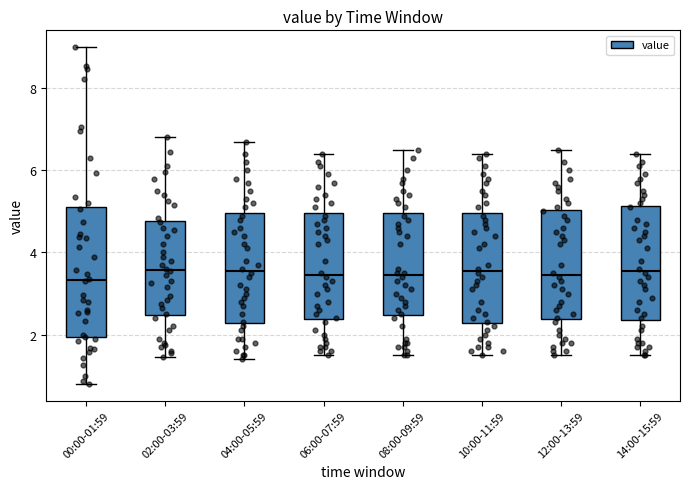

Reading left to right, transcribe this box plot: for each box, give where its median line is, the range the box spans, and where its two whiskers end, as read against the y-axis. The values are not printed on the chart, so give them approximately, as read against the axis.

00:00-01:59: median 3.4, box 2.0 to 5.2, whiskers 0.8 to 9.0
02:00-03:59: median 3.6, box 2.4 to 4.8, whiskers 1.4 to 6.8
04:00-05:59: median 3.6, box 2.2 to 5.0, whiskers 1.4 to 6.8
06:00-07:59: median 3.4, box 2.4 to 5.0, whiskers 1.6 to 6.4
08:00-09:59: median 3.4, box 2.4 to 5.0, whiskers 1.6 to 6.6
10:00-11:59: median 3.6, box 2.2 to 5.0, whiskers 1.6 to 6.4
12:00-13:59: median 3.4, box 2.4 to 5.0, whiskers 1.6 to 6.6
14:00-15:59: median 3.6, box 2.4 to 5.2, whiskers 1.6 to 6.4